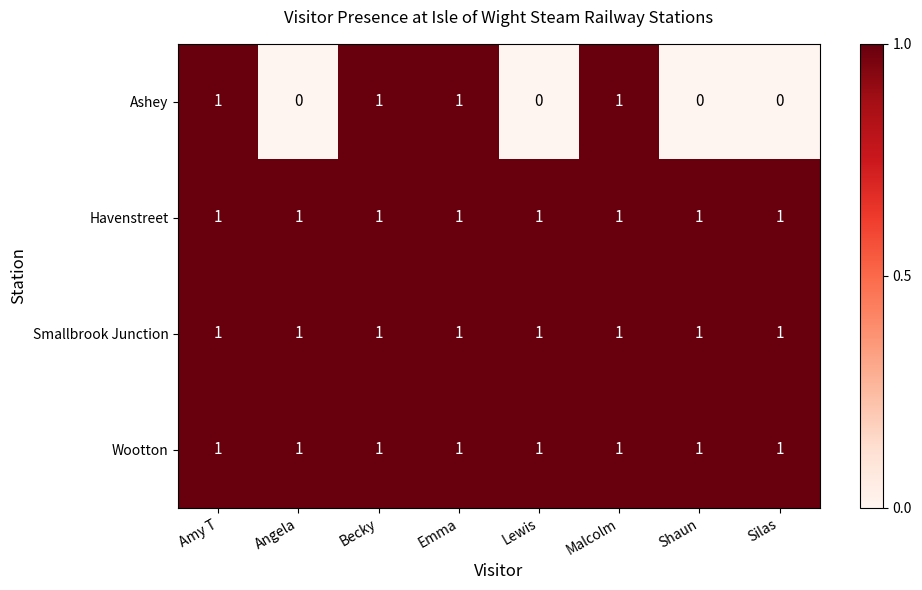

Between Emma and Shaun, which series saw the biggest shift?

Ashey